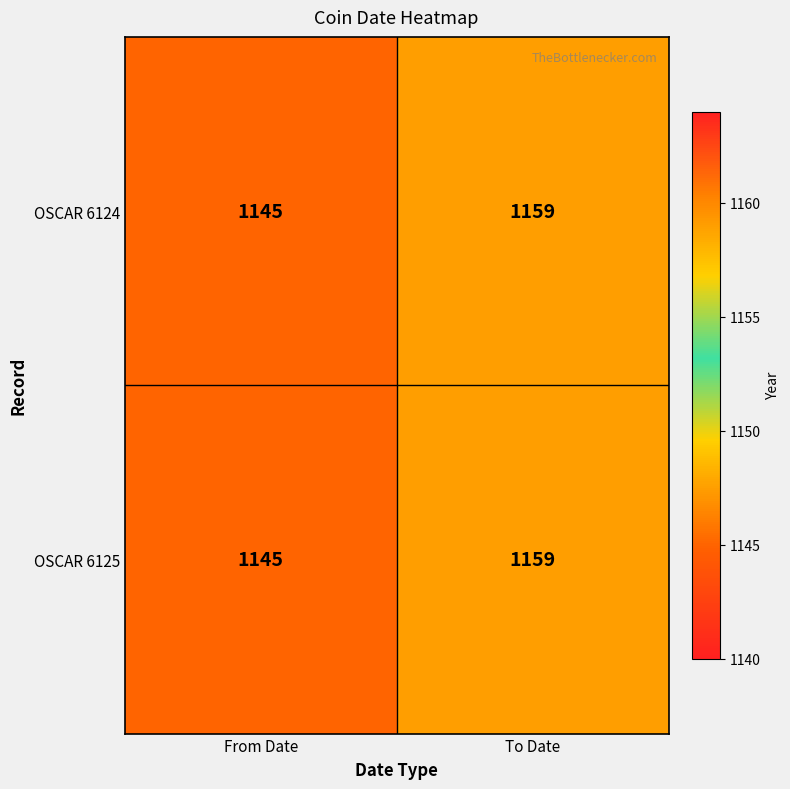

Reading left to right, extract all data points from this chart.

OSCAR 6124: From Date=1145	To Date=1159
OSCAR 6125: From Date=1145	To Date=1159